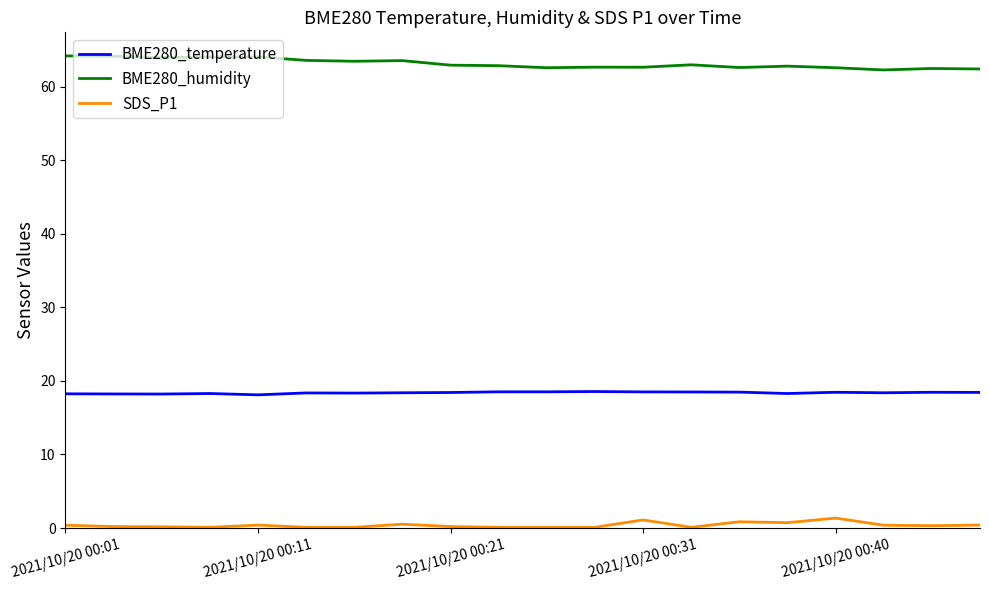

Which series has the largest total across all categories?

BME280_humidity